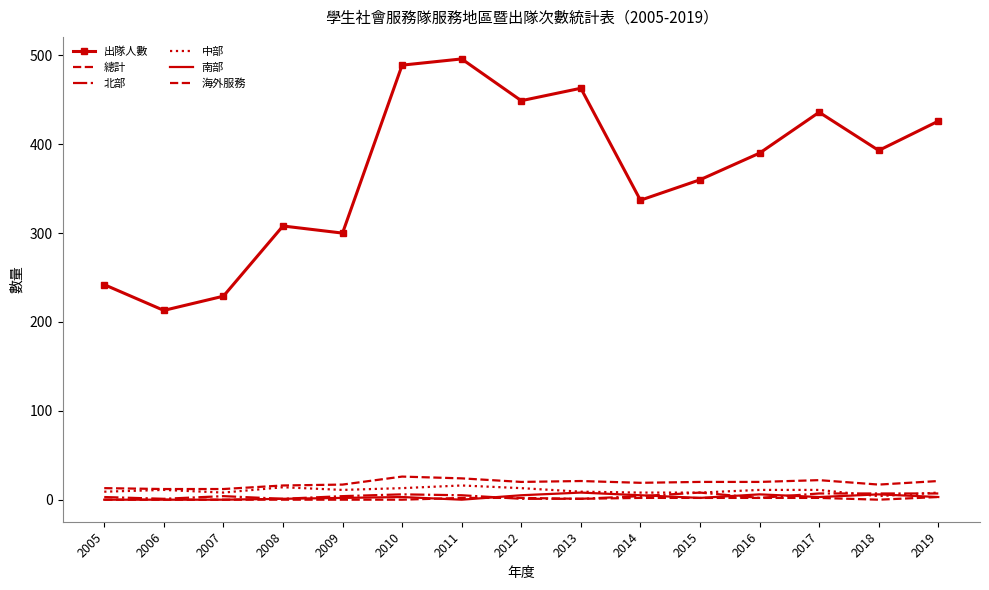

Where is the first local minimum for 中部?

2007